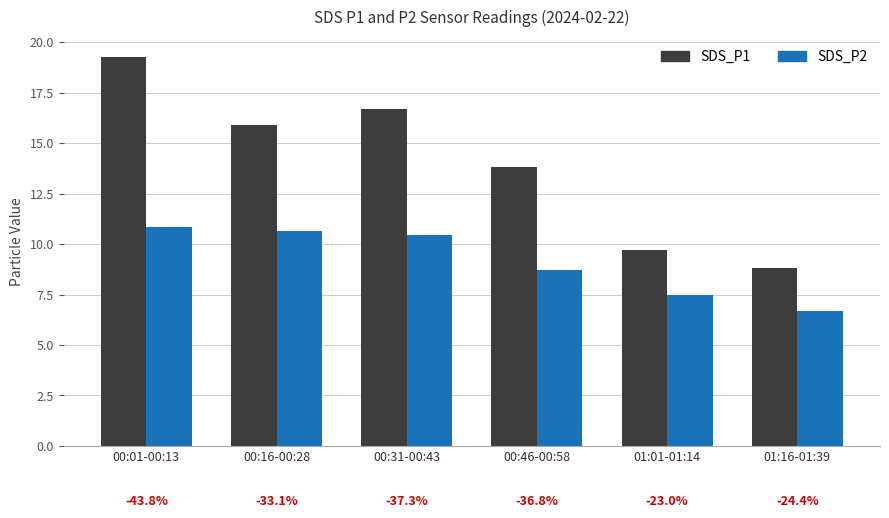

What is the approximate value of SDS_P1 at 00:46-00:58?

13.8